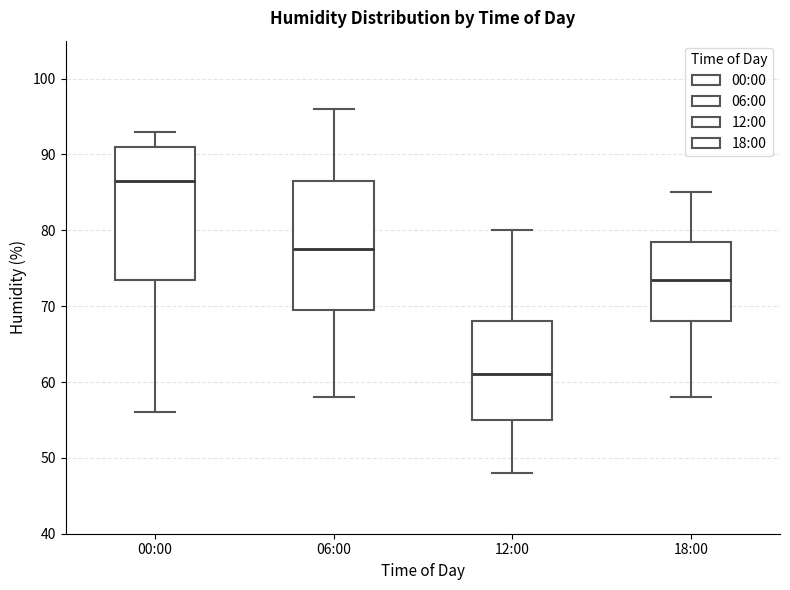

Where does the median line of the box for 18:00 sit on the y-axis? The values are not printed on the chart, so give them approximately, as read against the axis.

74